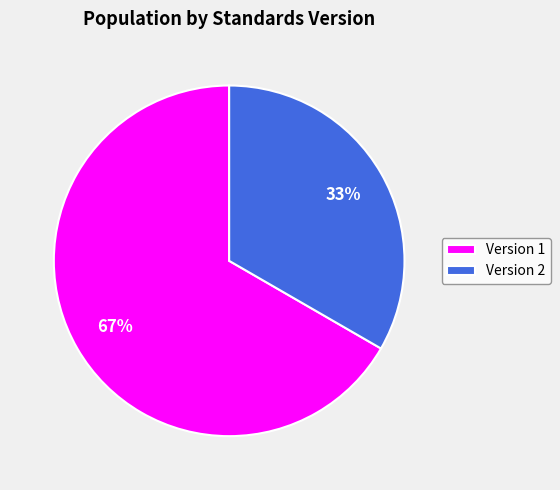

To the nearest percent, what is the average slice percentage?

50%